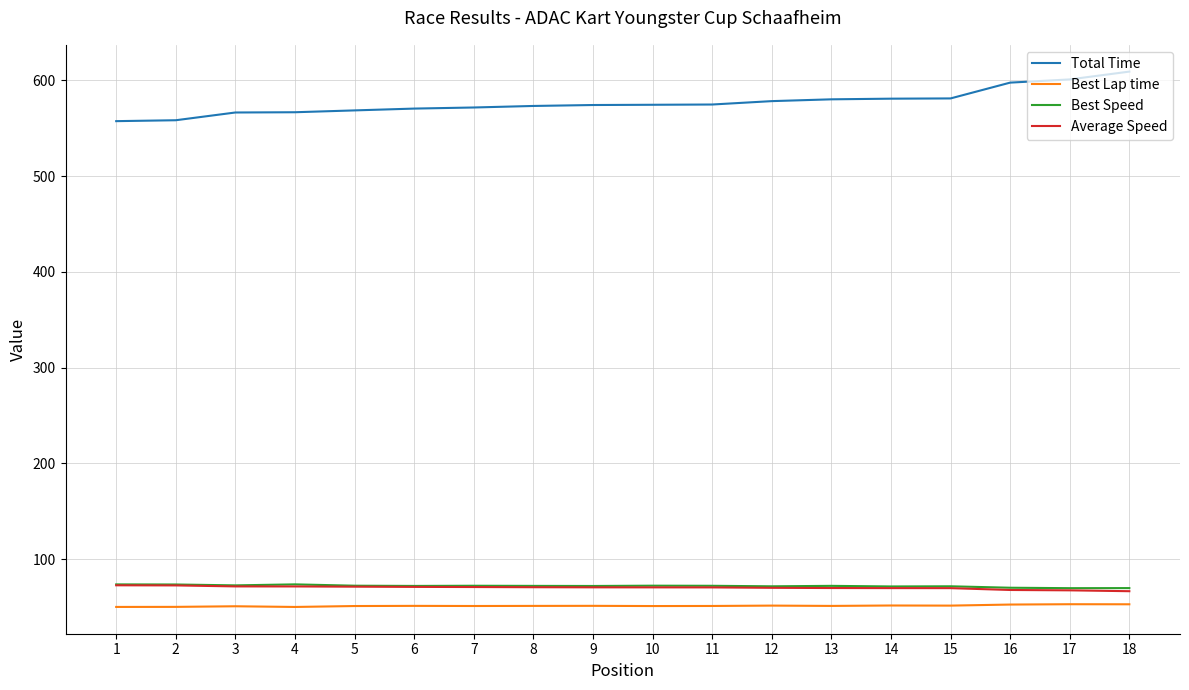

What is the maximum value shown in the chart?

609.1